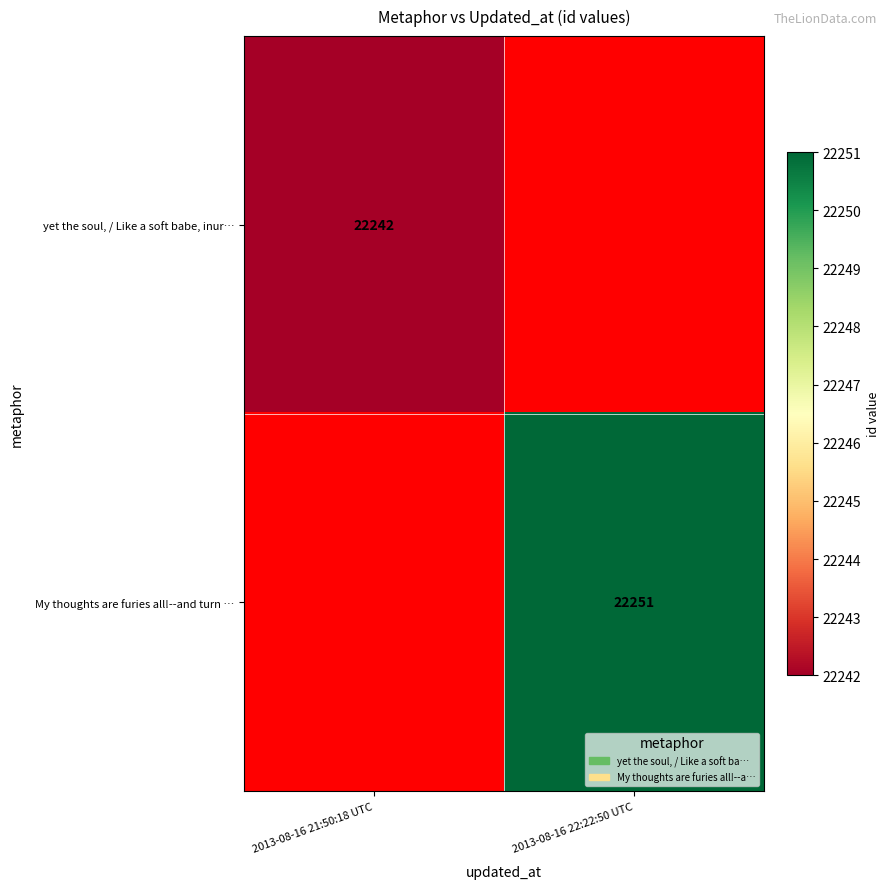

How many series are shown in this chart?

2